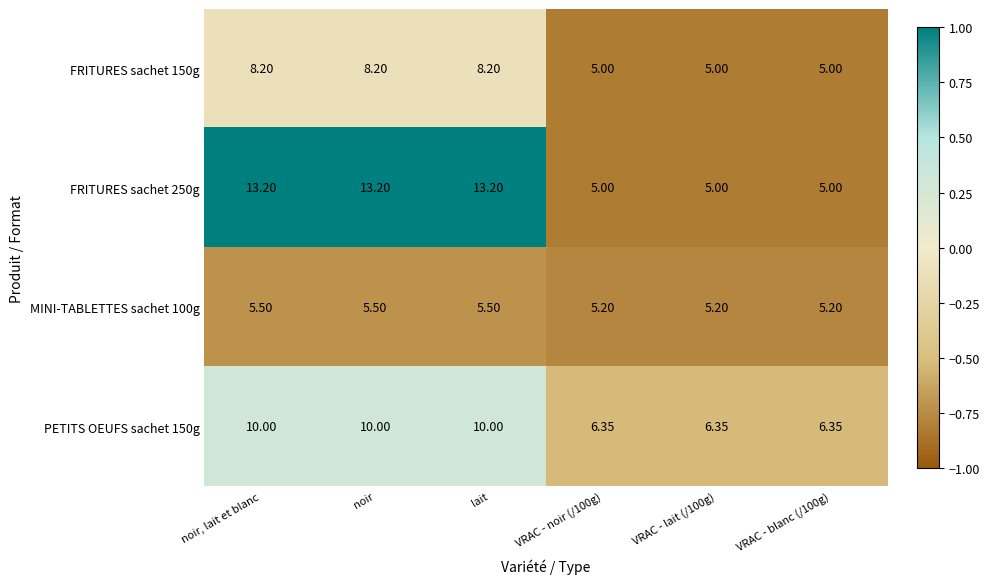

What is the total value across all series at VRAC - lait (/100g)?

21.6